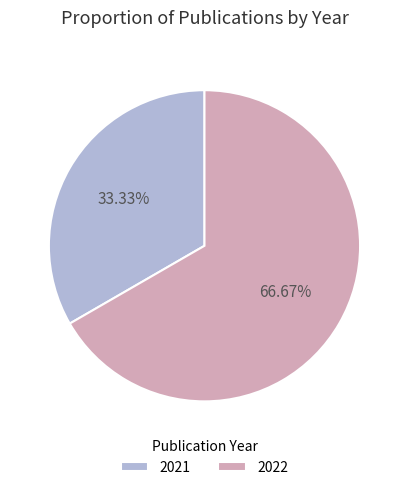

Rank the categories by value from highest to lowest.

2022, 2021